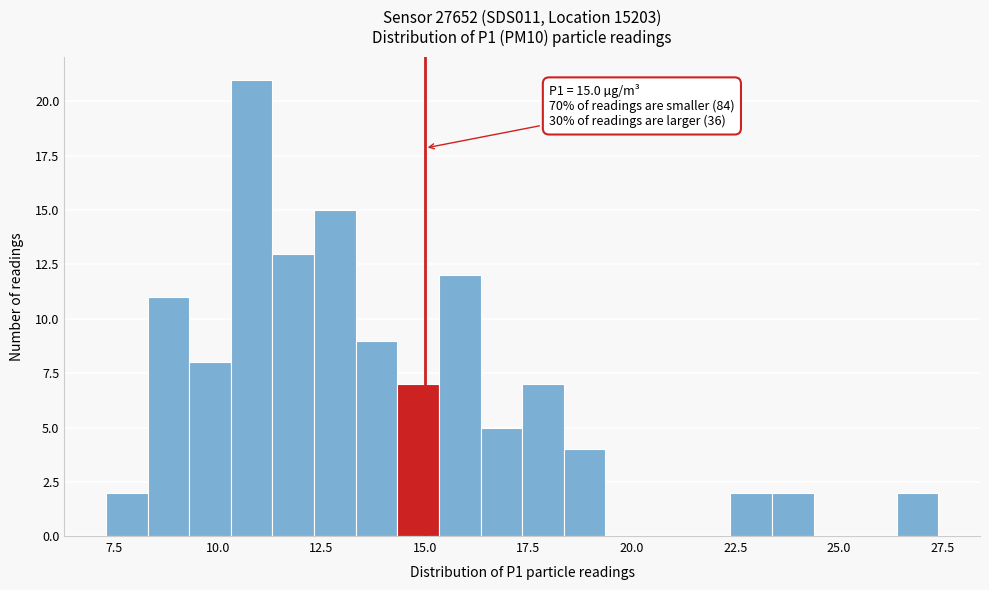

Read against the x-axis, roughly where is the centre of the tallest bar?

11.0